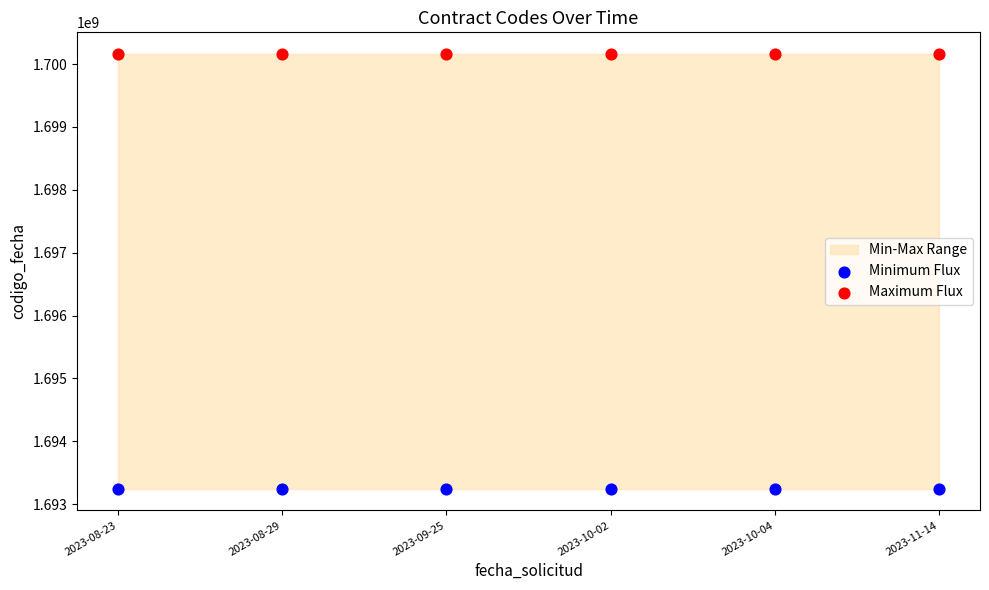

Across all data points, what is the average Y value?

1696702811